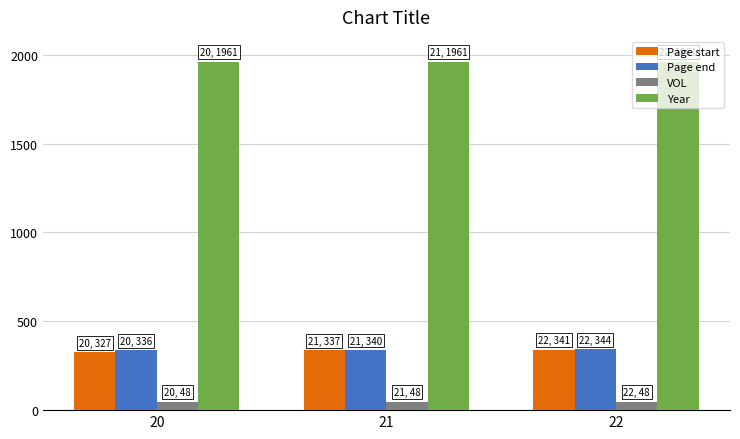

Where is Page end nearest to the value 340?

21